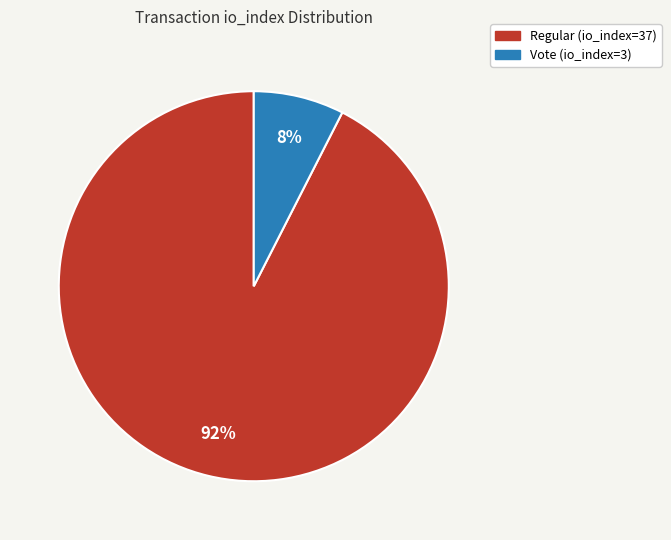

Which category has the smallest portion of the pie?

Vote (io_index=3)